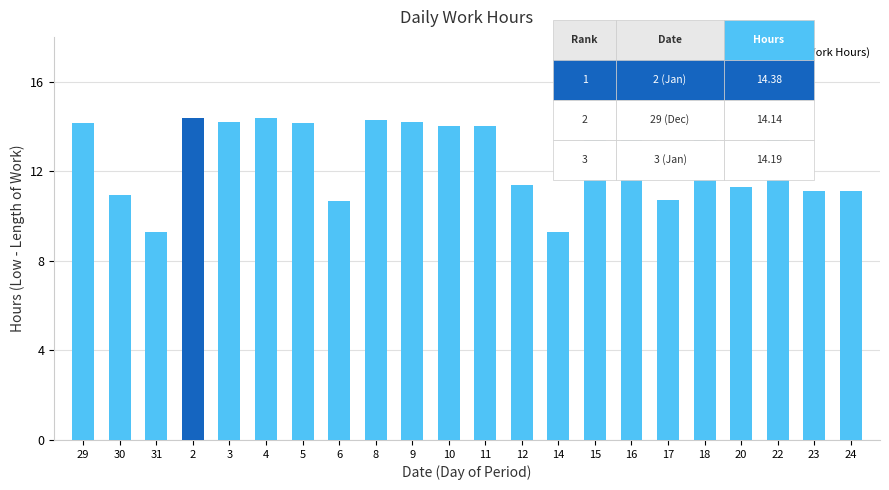

Is it true that the value at 6 is 10.7?

True